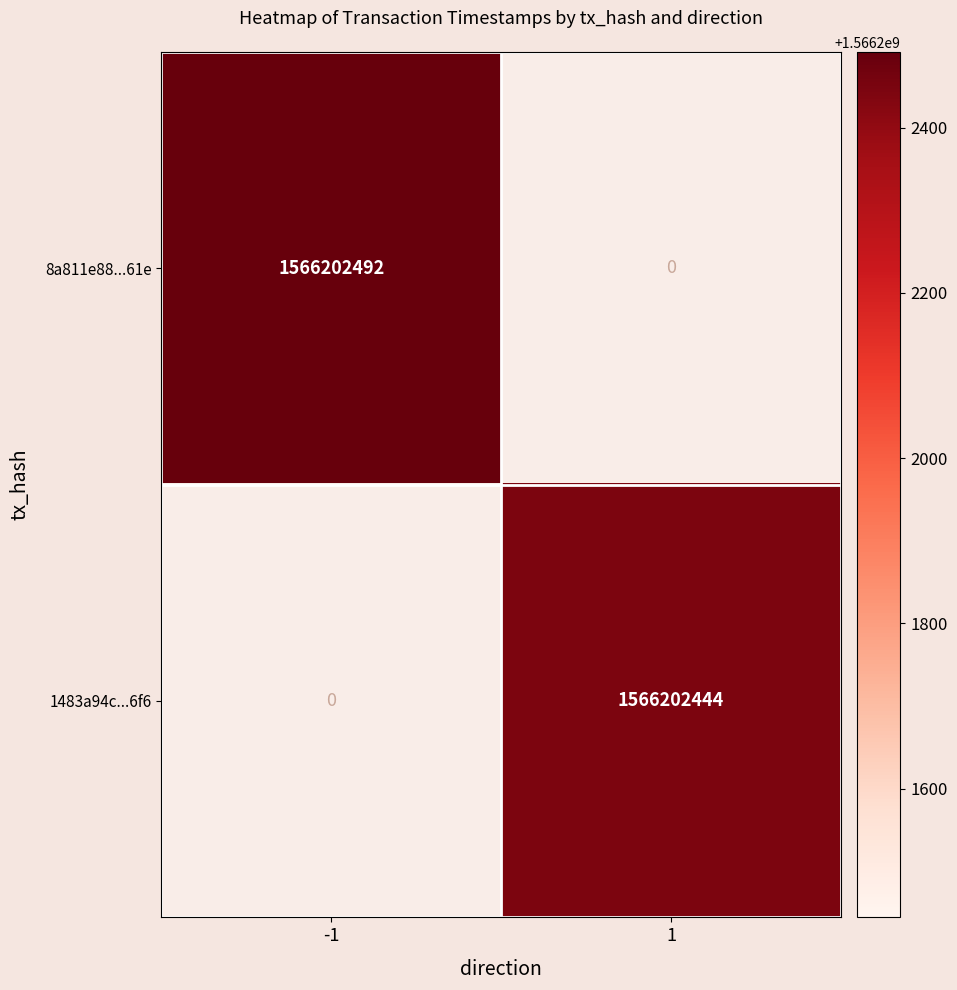

What is the difference between the highest and lowest values at -1?

1566202492